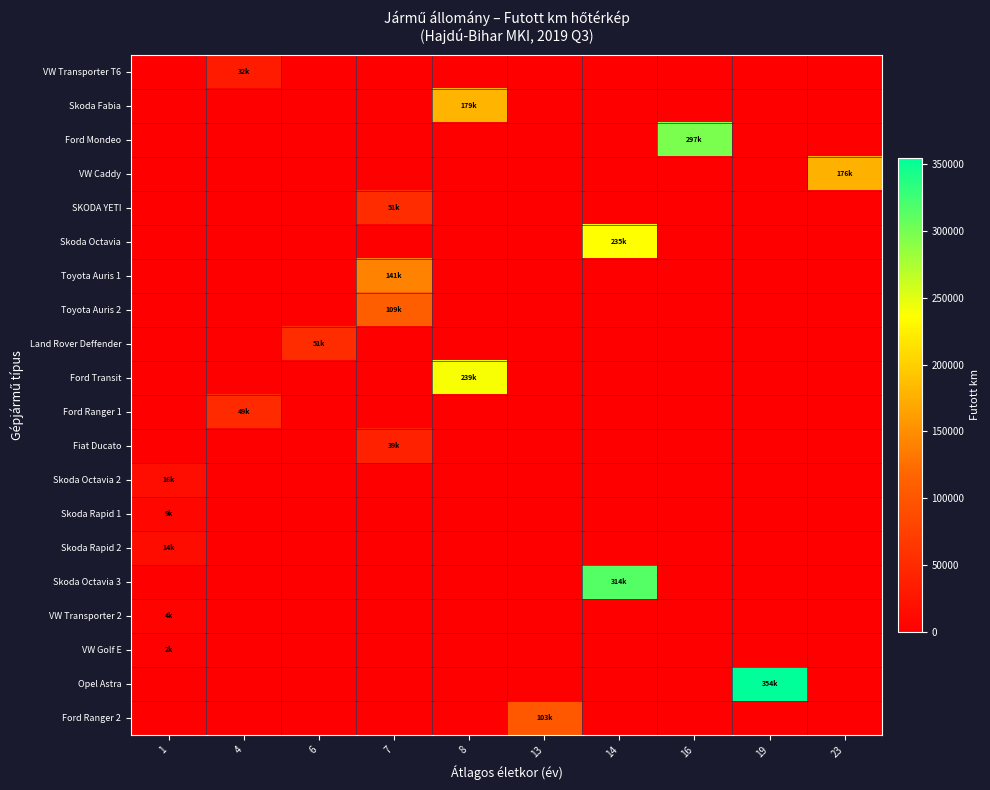

What is the total value across all series at 6?

51500